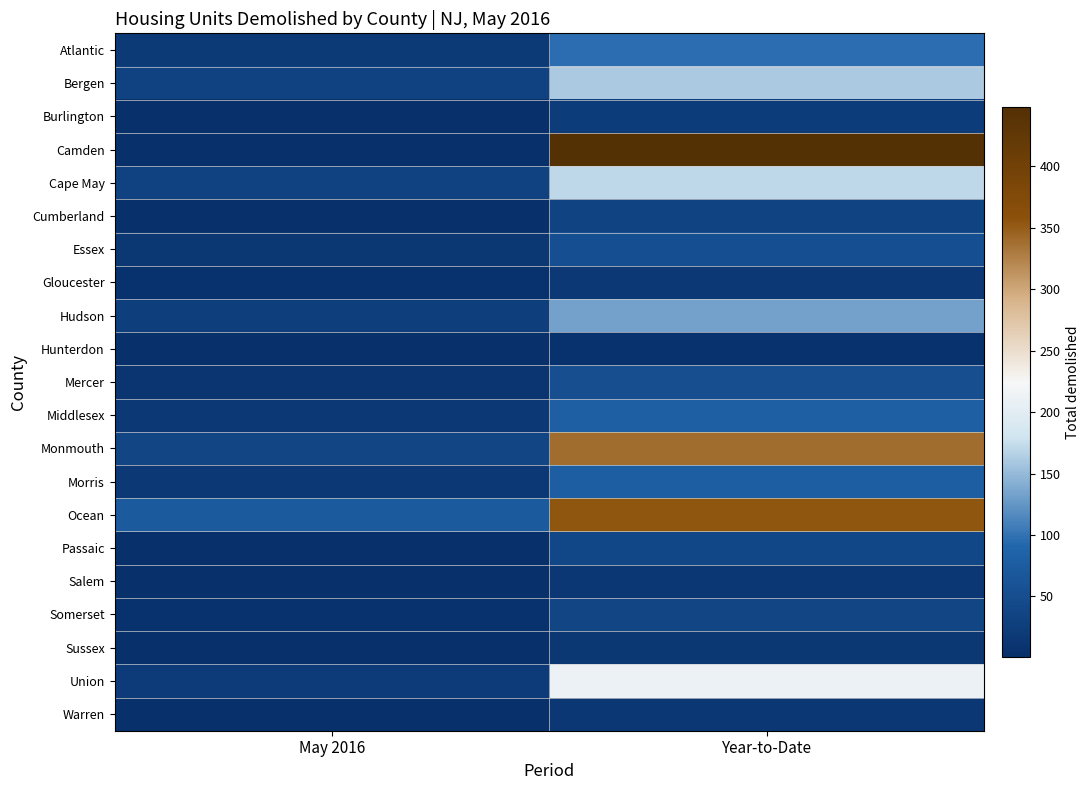

Between May 2016 and Year-to-Date, which series saw the biggest shift?

Camden